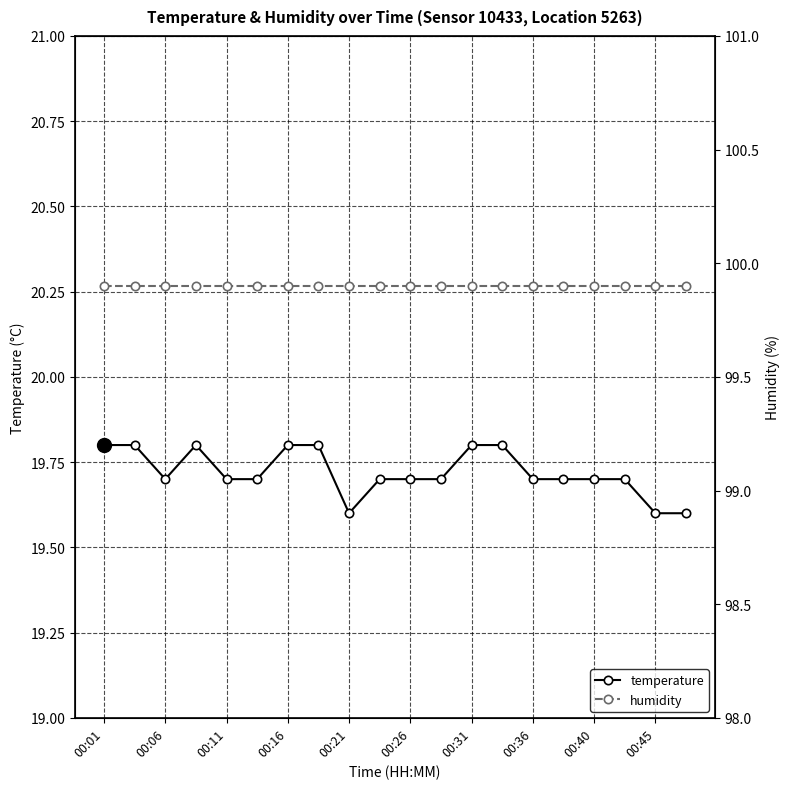

How many interior local valleys does the temperature series have?

2